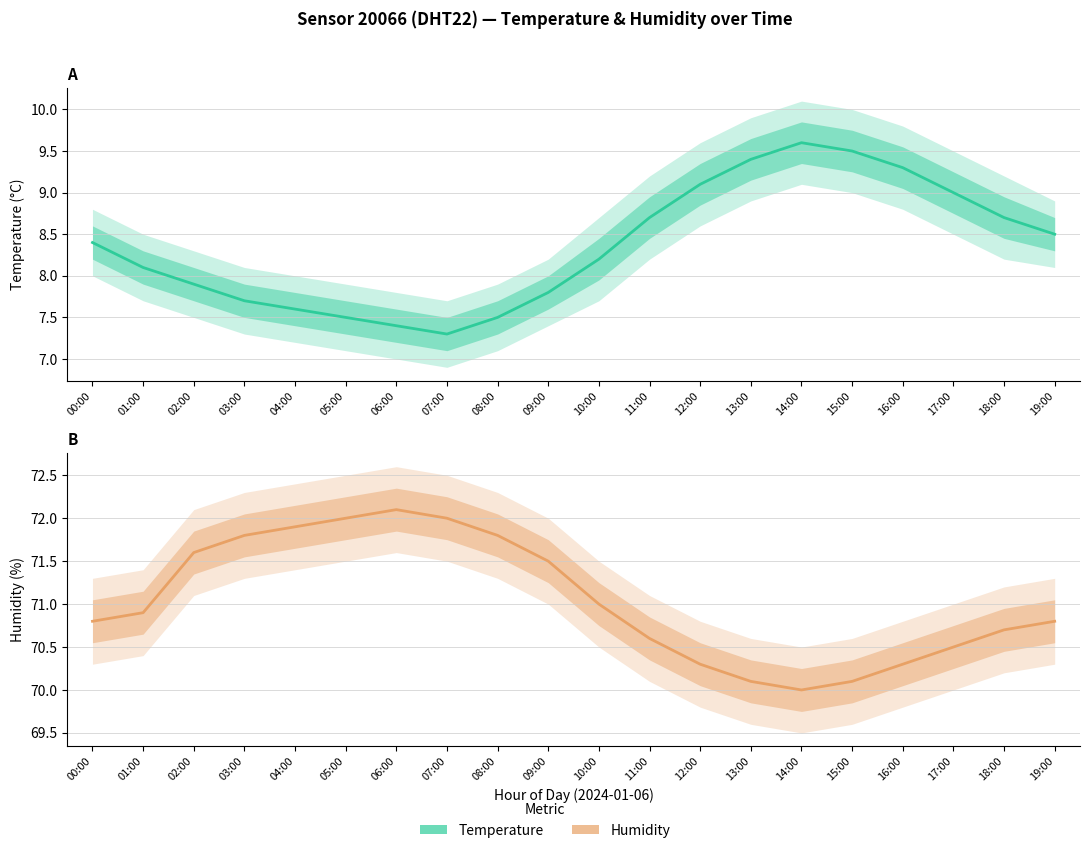

List the series in order of their peak value, lowest first.

temperature, humidity